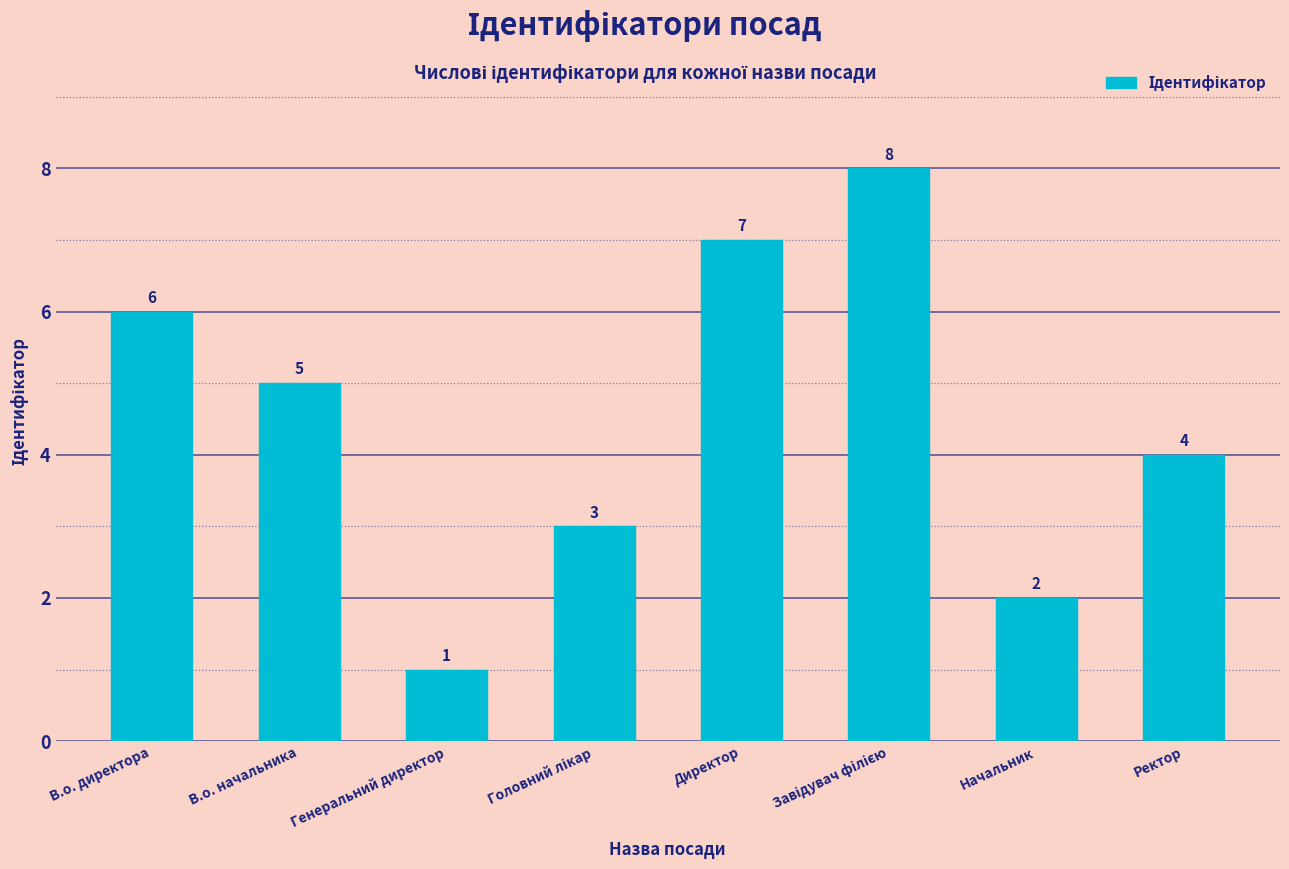

True or false: the data shows 1 at Генеральний директор.

True